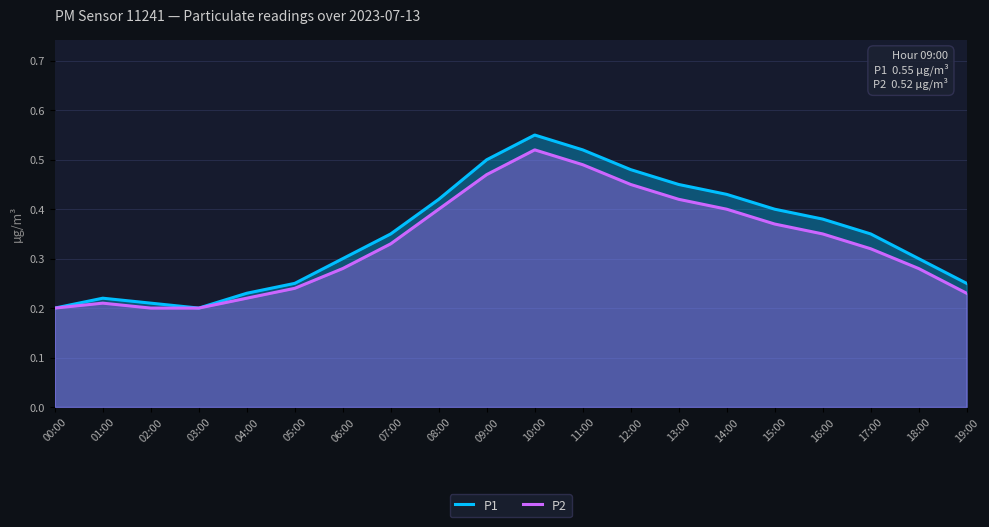

What is the label of the 19th point from the left?

18:00